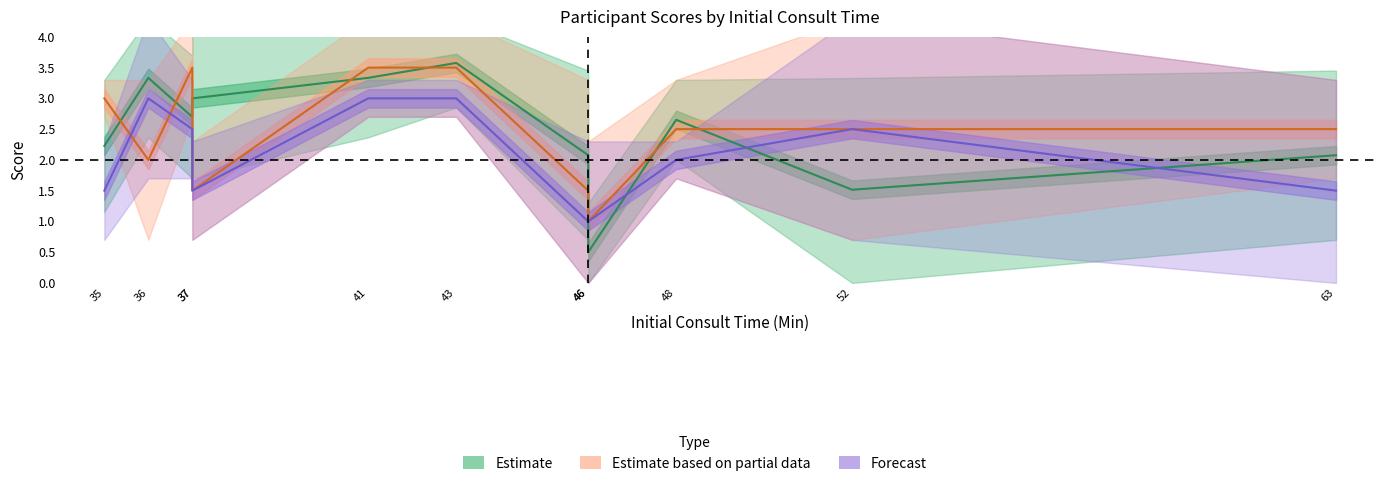

At 41, list the series in order from smallest to largest.

Forecast, Estimate, Estimate based on partial data